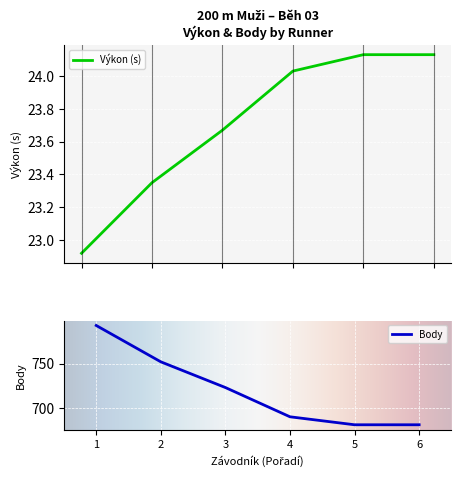

The value of Body at 3 is 1106. True or false?

False